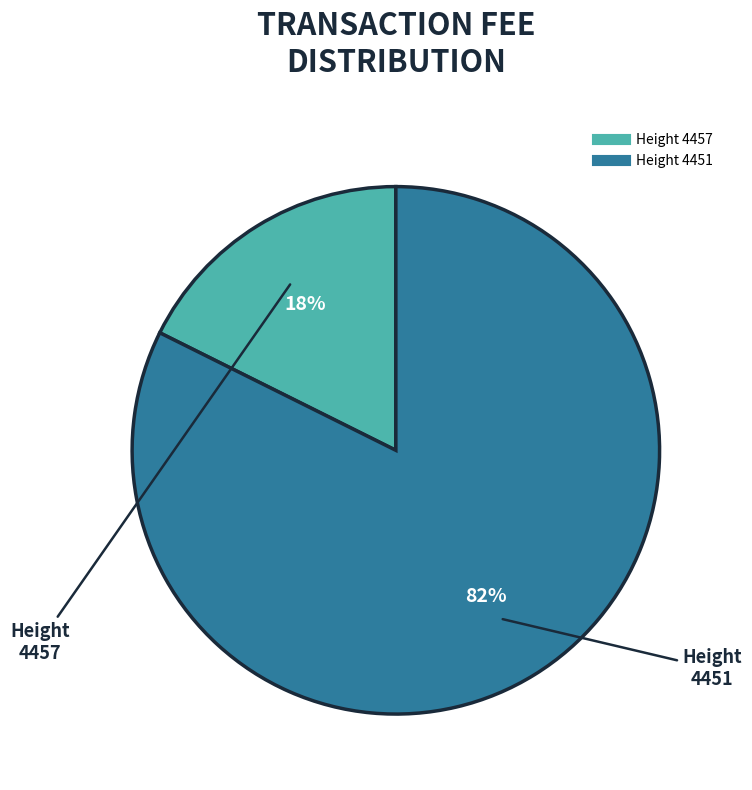

How many slices are in this pie chart?

2